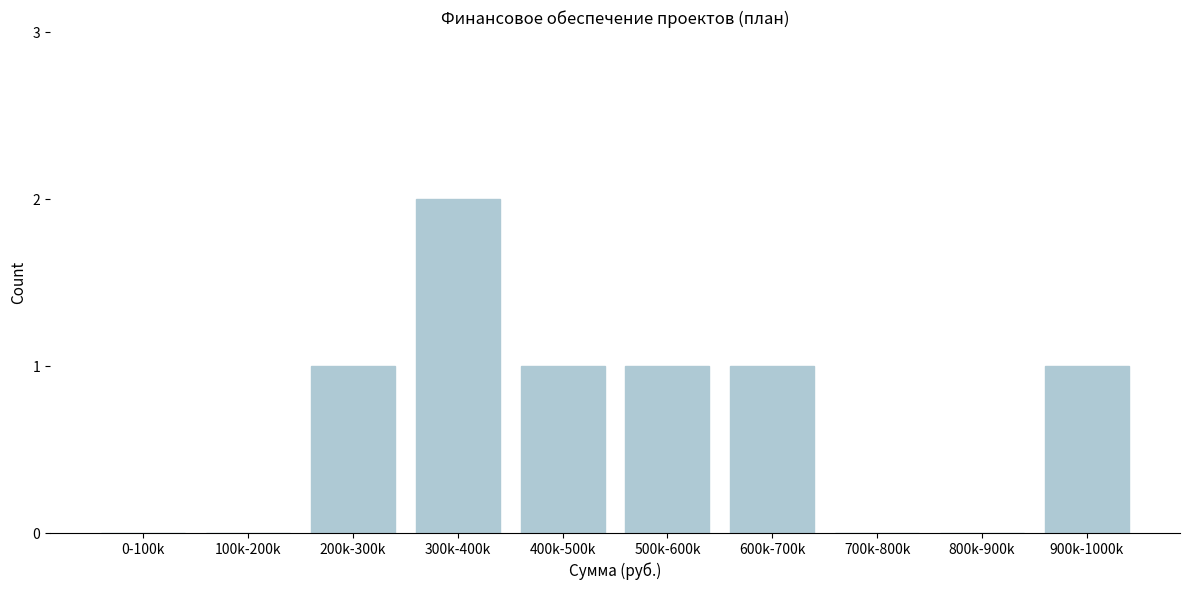

Reading left to right, list all the values displayed in this chart.

0-100k=0	100k-200k=0	200k-300k=1	300k-400k=2	400k-500k=1	500k-600k=1	600k-700k=1	700k-800k=0	800k-900k=0	900k-1000k=1